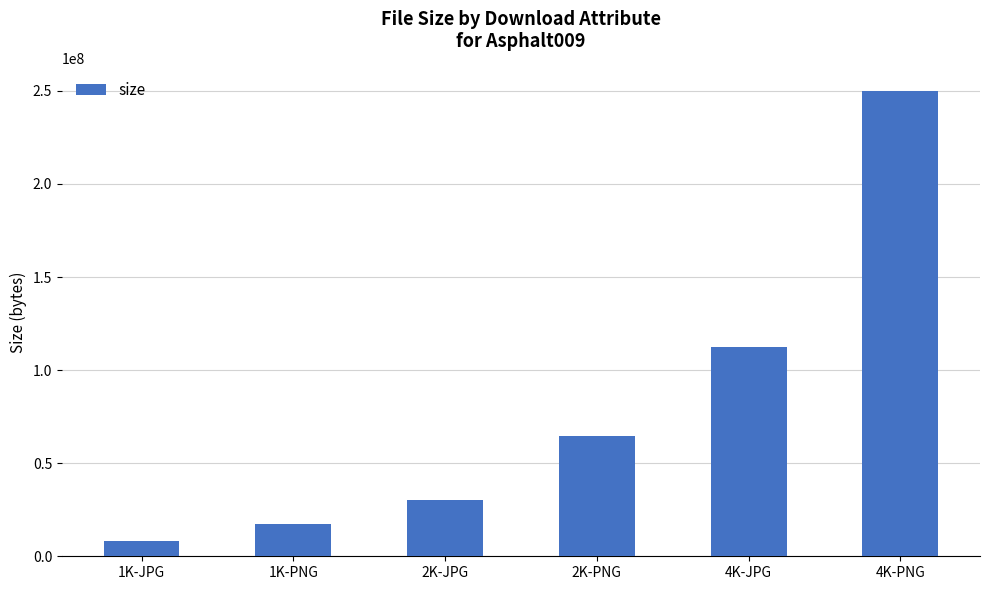

Rank the categories by value from highest to lowest.

4K-PNG, 4K-JPG, 2K-PNG, 2K-JPG, 1K-PNG, 1K-JPG